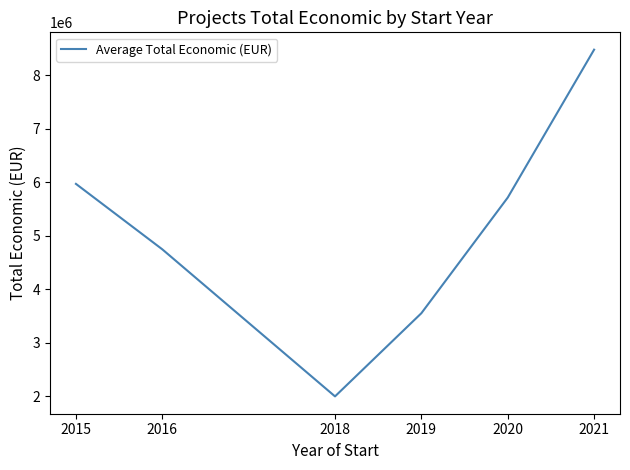

Where does the data first go above 5711733?

2015